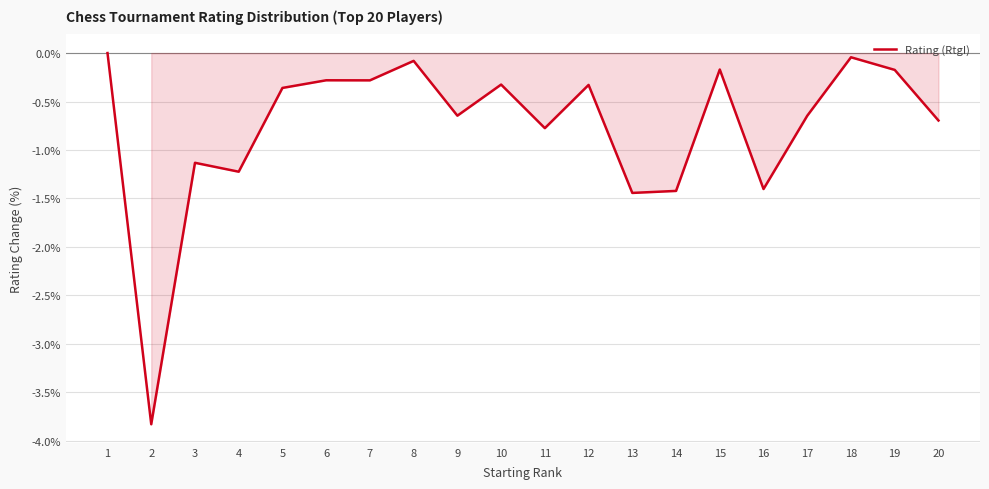

What is the smallest value displayed?

-3.8